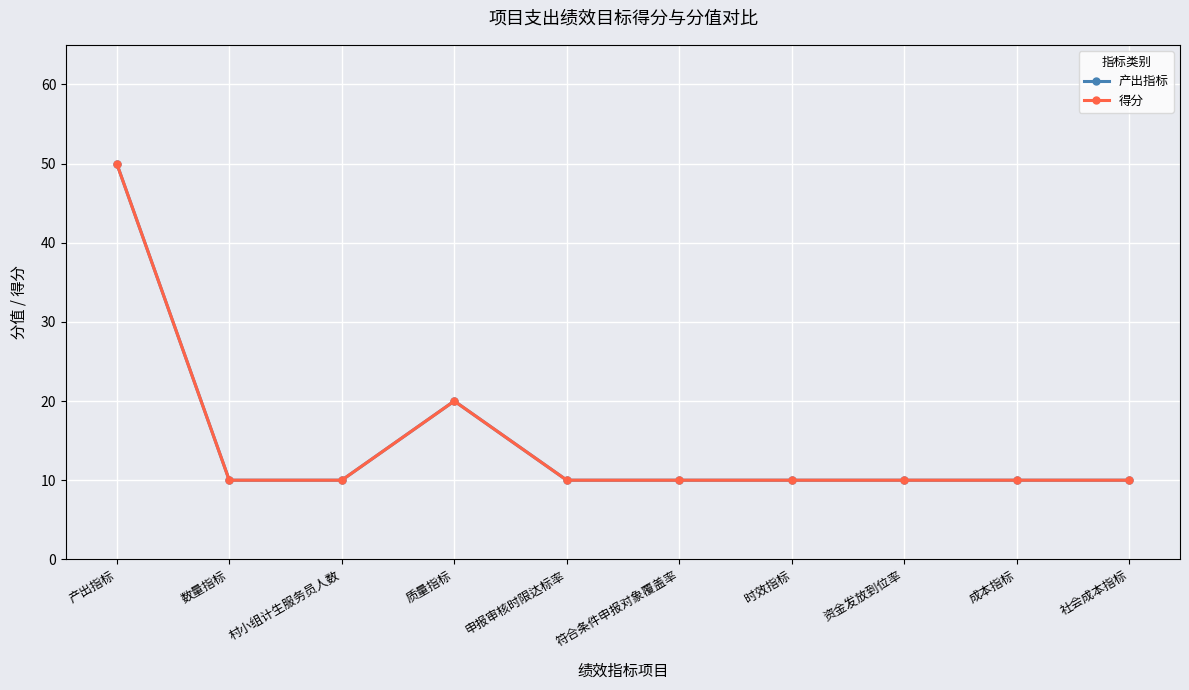

Which series has the largest range (max minus min)?

产出指标